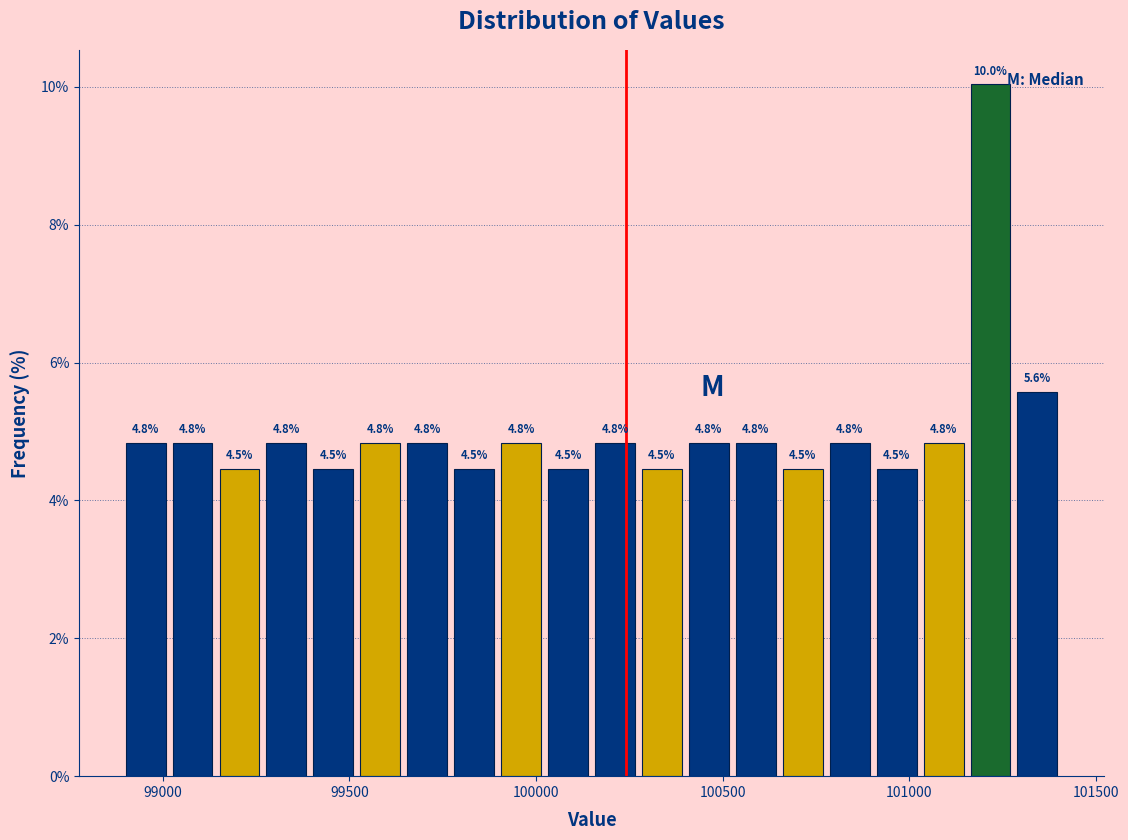

Around what value on the x-axis is the tallest bar? Give the approximate position of its centre, as read against the axis.

101200